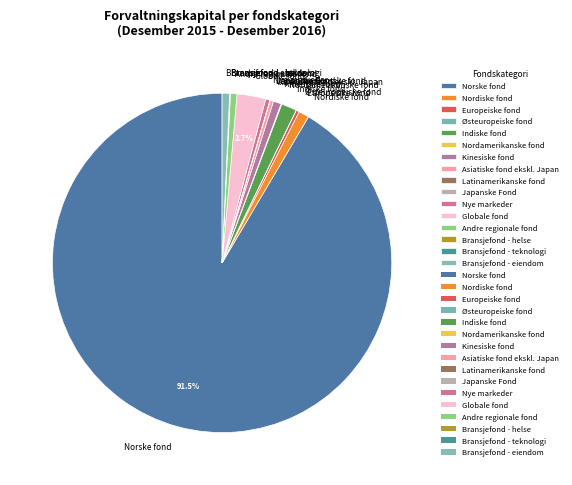

To the nearest percent, what is the difference between the Indiske fond and Kinesiske fond slice percentages?

1%